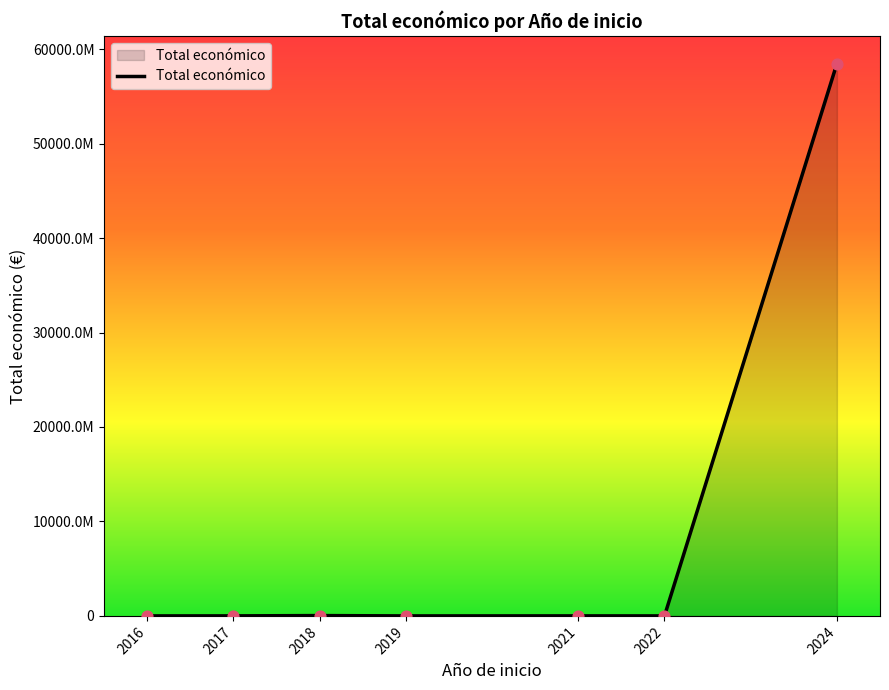

Does the chart have visible grid lines?

No